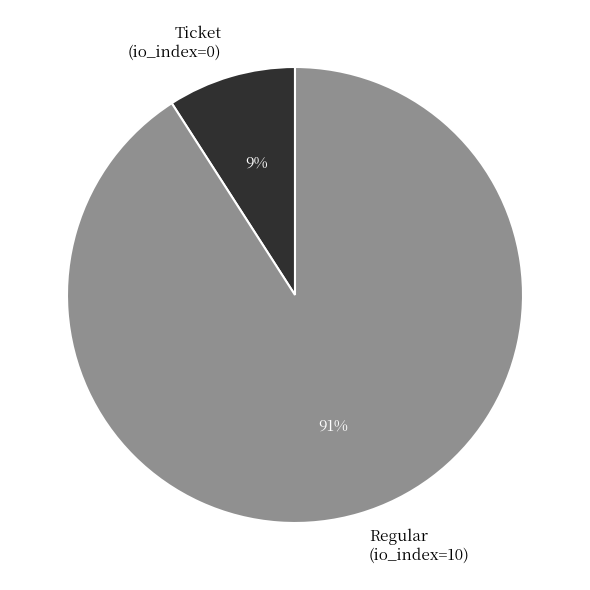

To the nearest percent, what is the average slice percentage?

50%